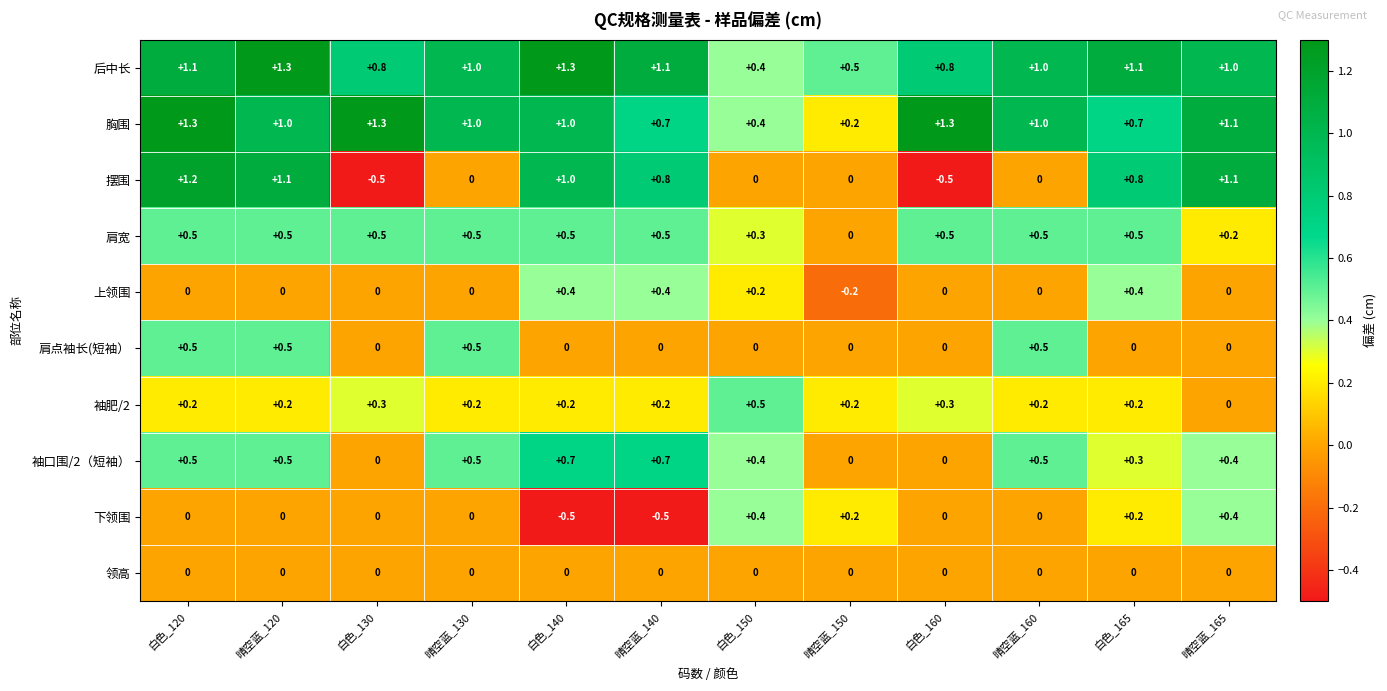

What is the highest value of the 袖口围/2（短袖） series?

0.7